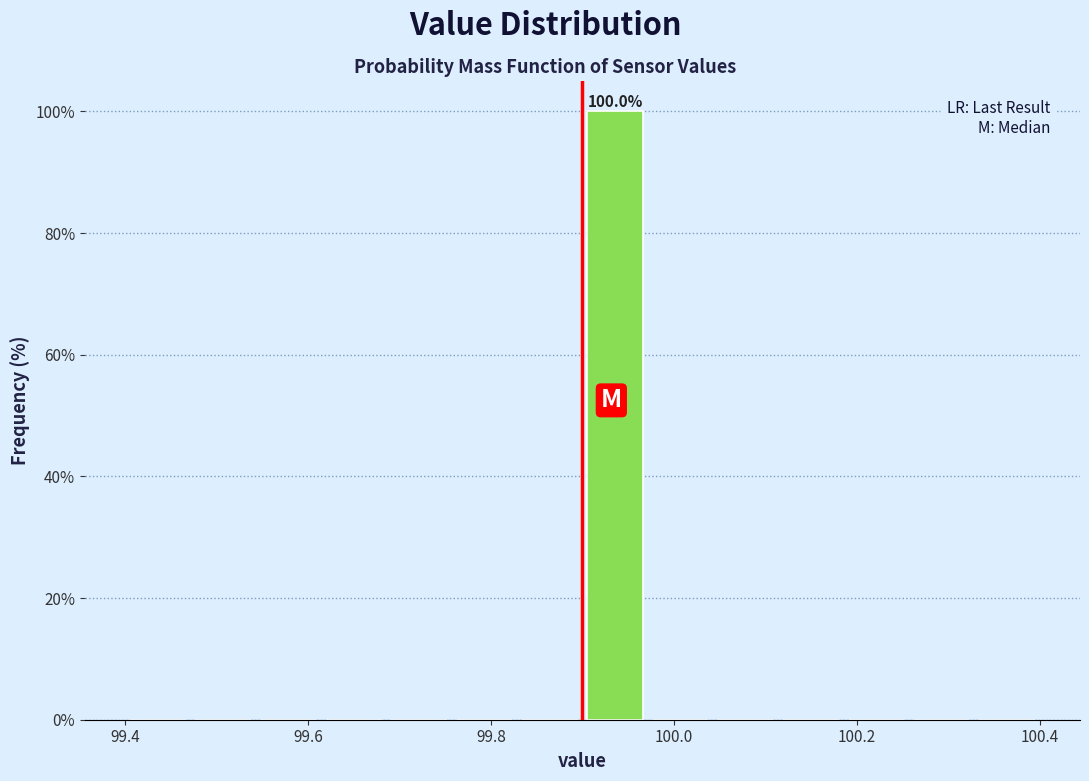

Around what value on the x-axis is the tallest bar? Give the approximate position of its centre, as read against the axis.

99.94